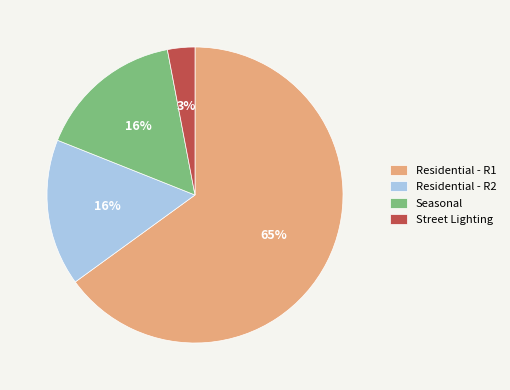

The Residential - R2 slice represents 16% of the pie. True or false?

True